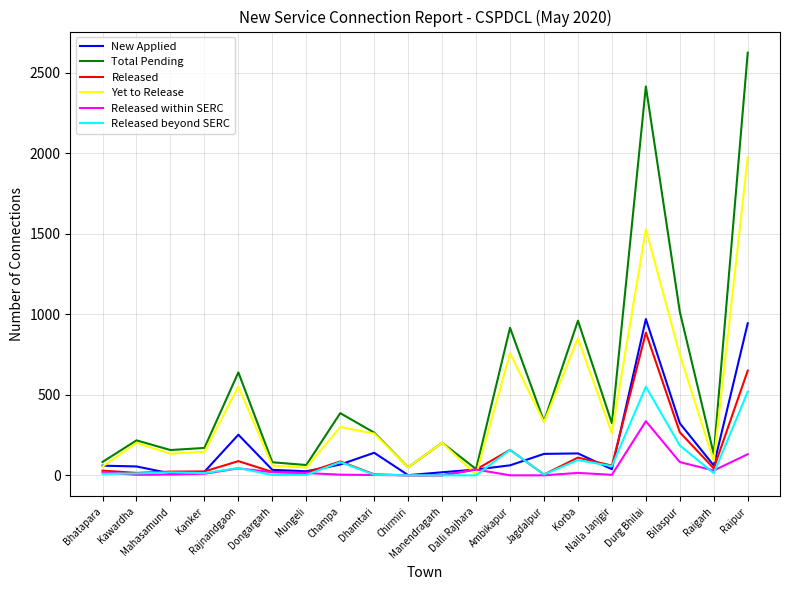

What is the highest value of the Total Pending series?

2624